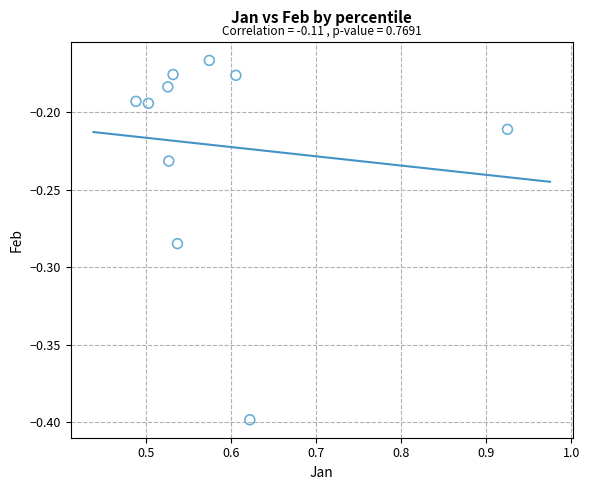

What is the average X value?

0.6